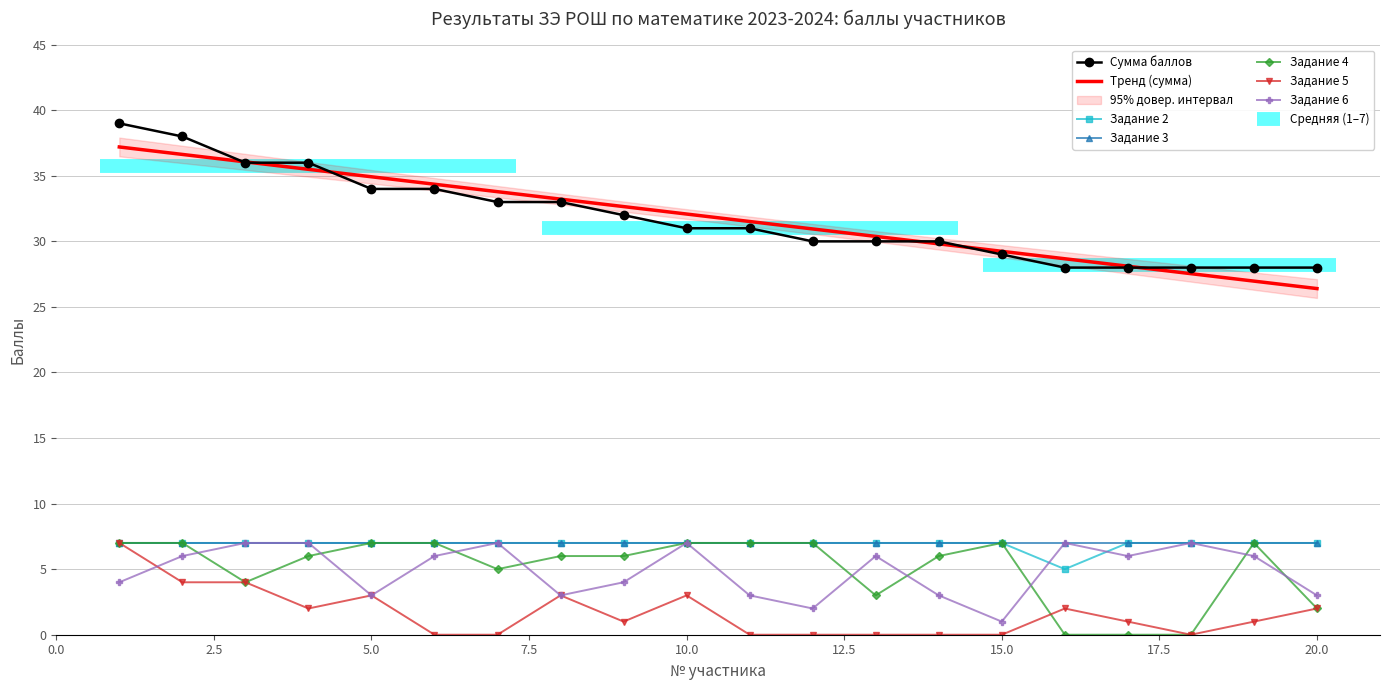

What is the approximate value of Задание 4 at 14?

6